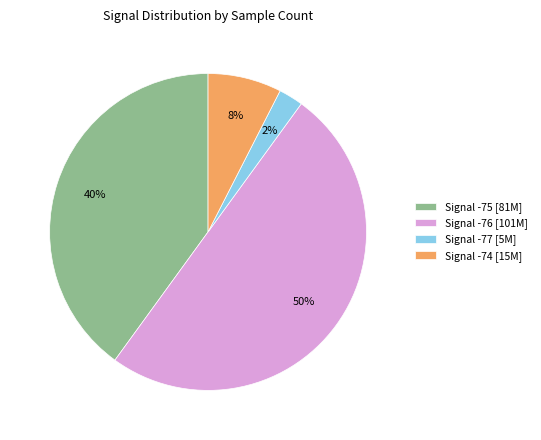

Rank the categories by value from highest to lowest.

Signal -76 [101M], Signal -75 [81M], Signal -74 [15M], Signal -77 [5M]